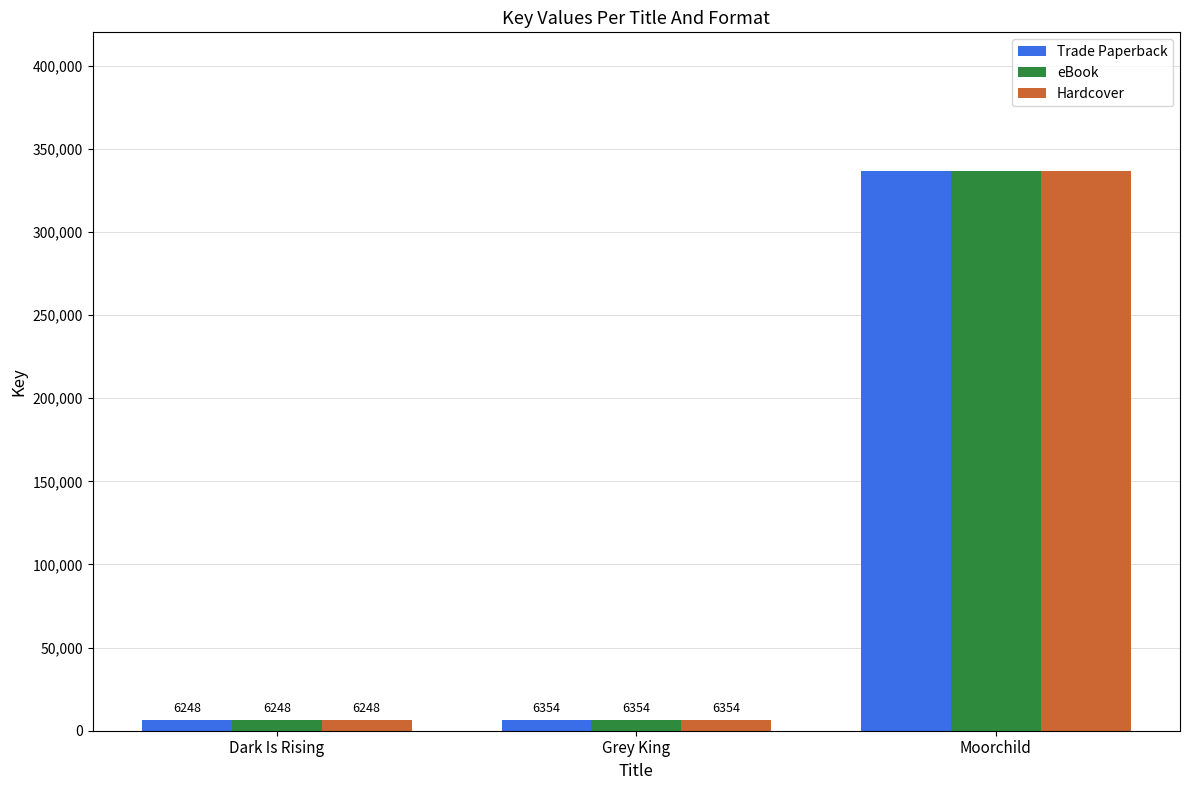

How many distinct data groups are displayed?

3